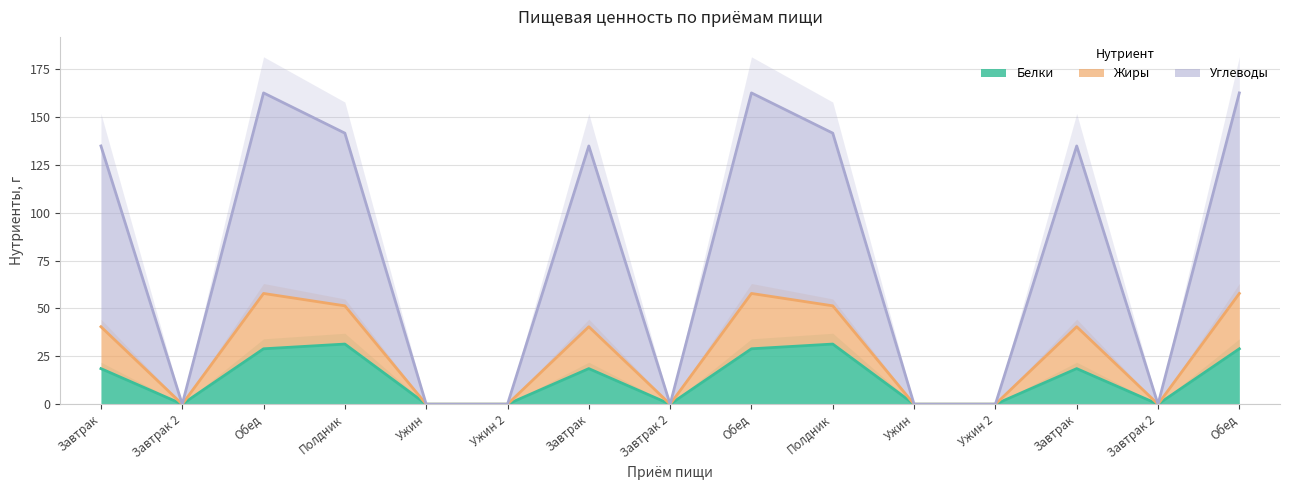

What are all the series names shown in the legend?

Белки, Жиры, Углеводы